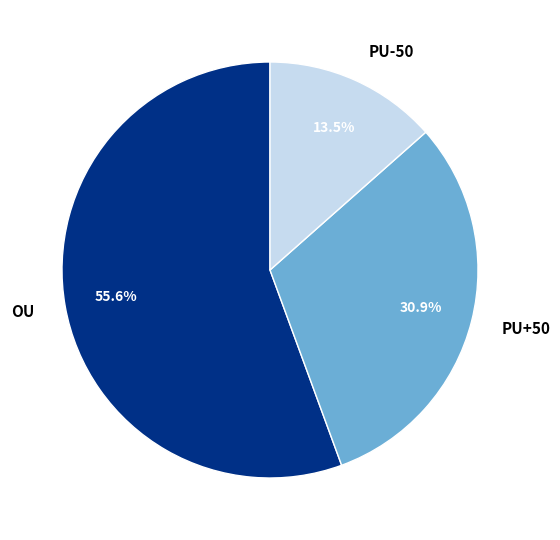

What percentage do PU-50 and PU+50 together represent?

44.4%